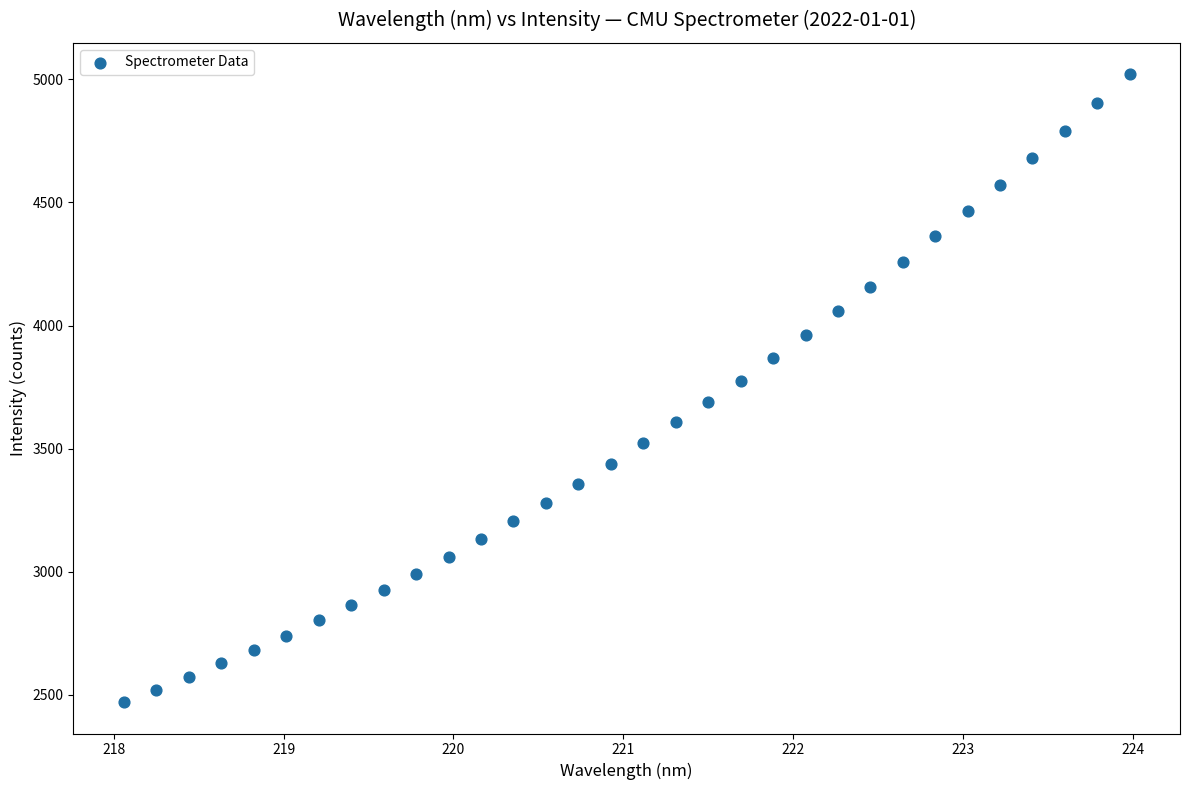

What is the range of X values (max minus min)?

5.9